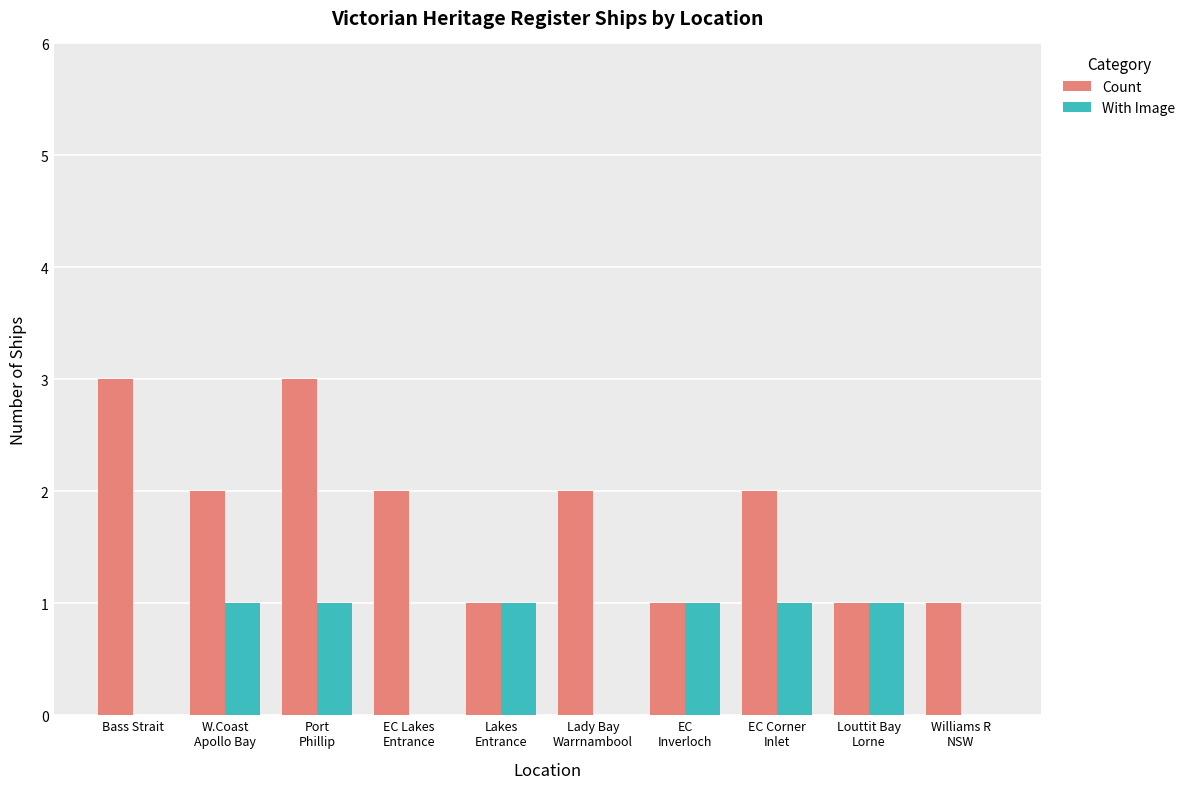

What is the approximate value of Count at EC
Inverloch?

1